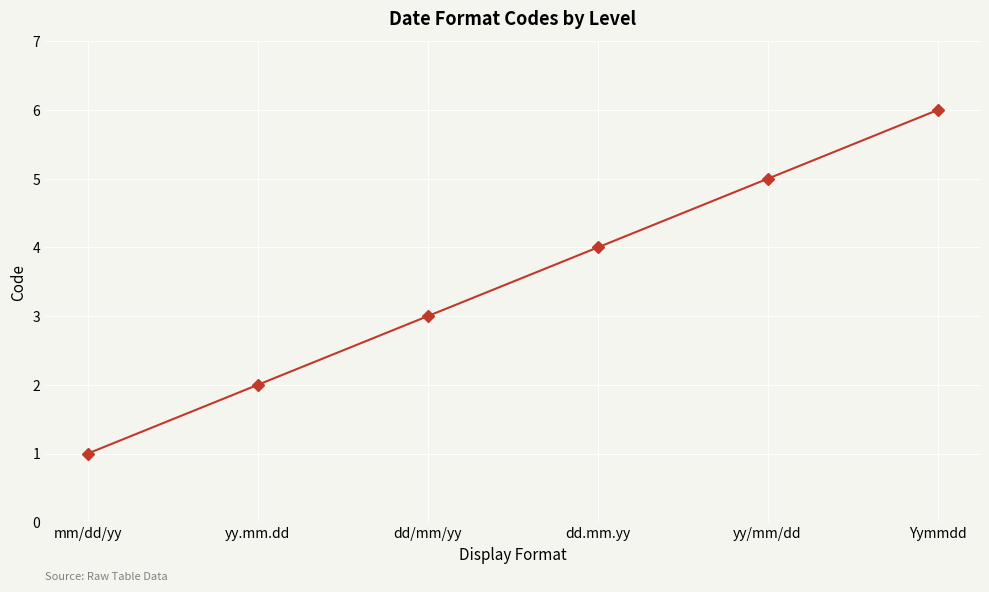

Read the value at yy/mm/dd.

5